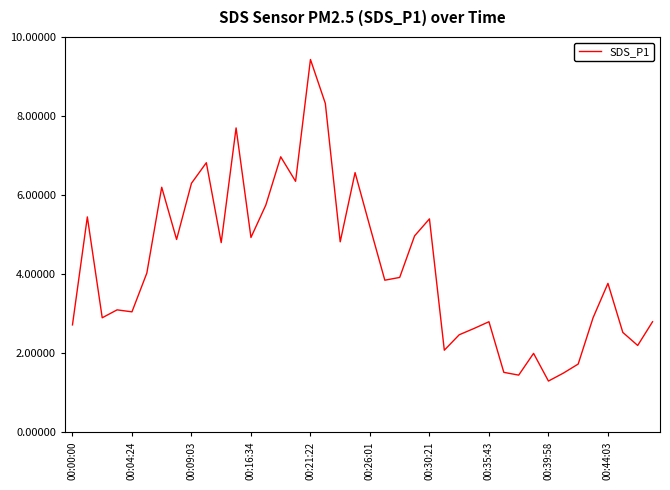

What is the smallest value displayed?

1.3